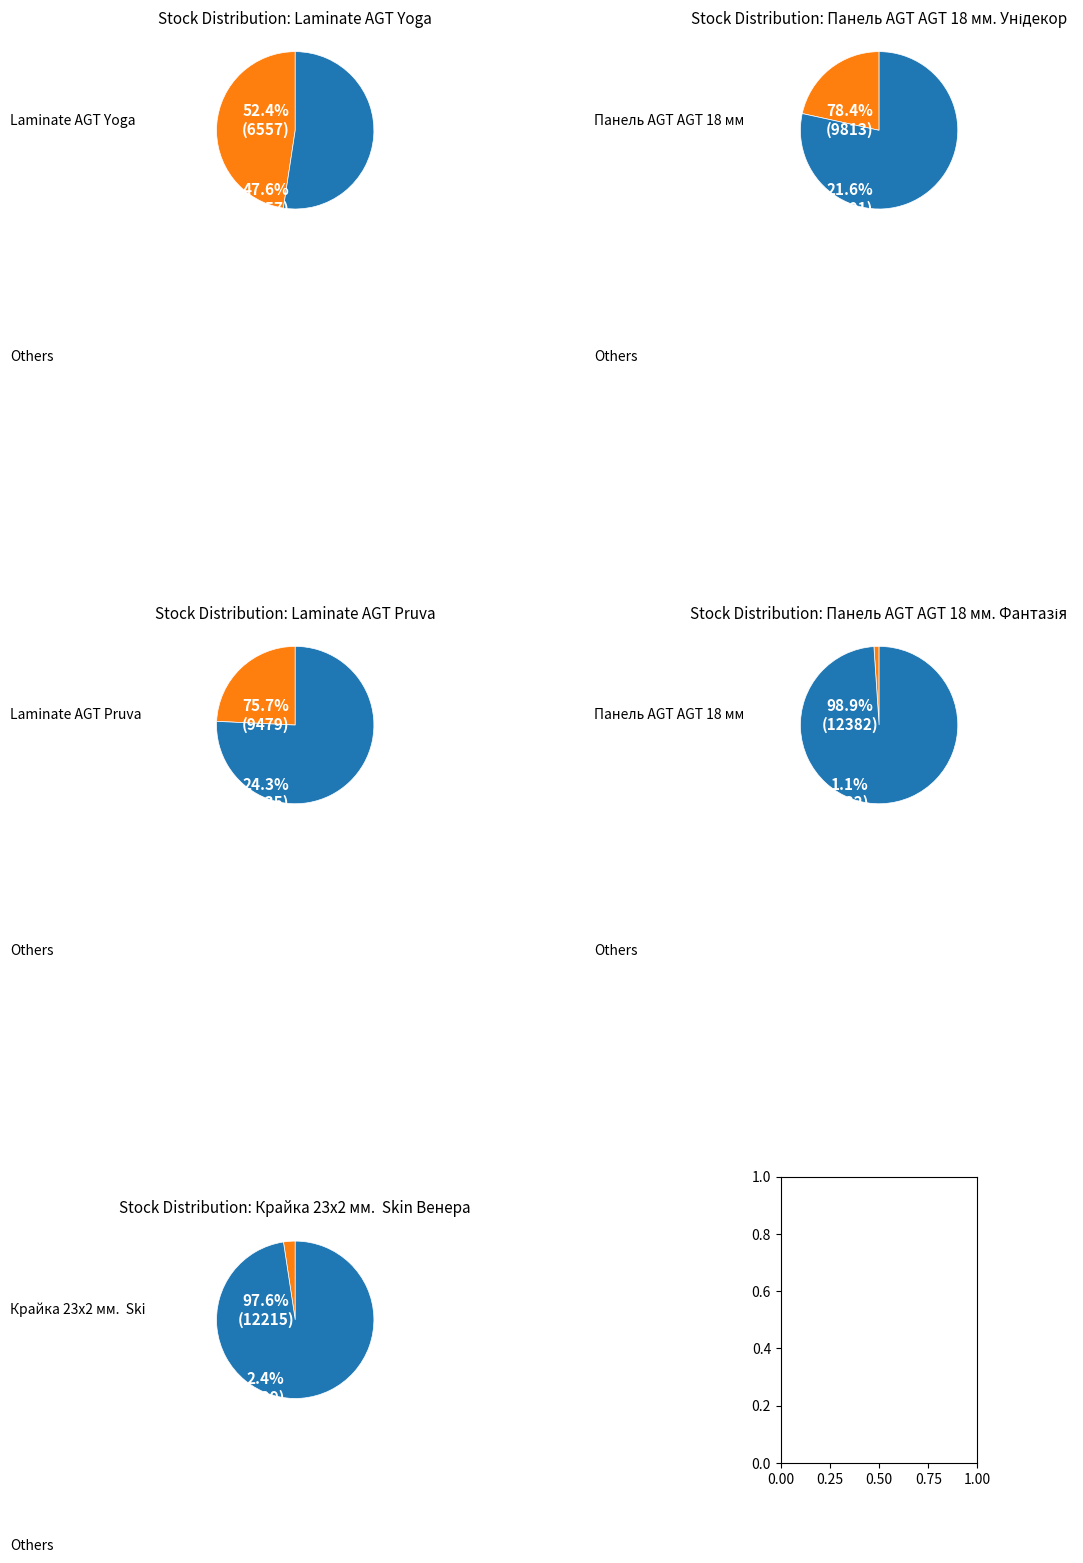

Which slice is the largest?

Laminate AGT Yoga